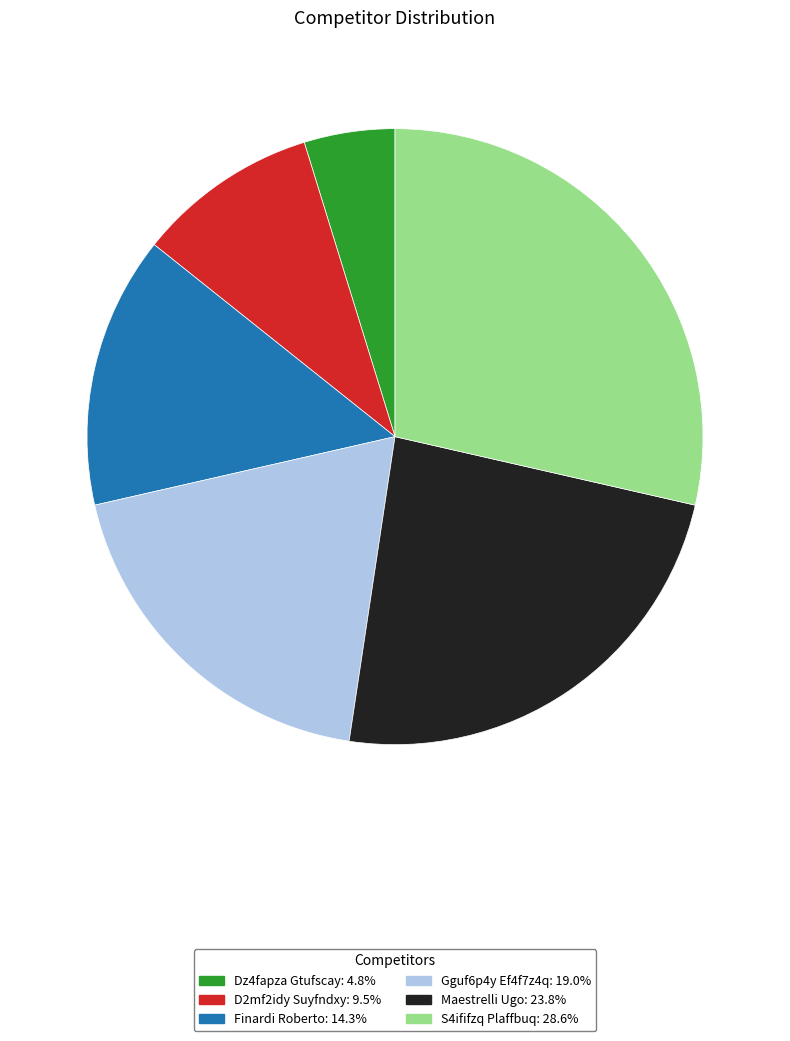

Combined, do Dz4fapza Gtufscay and S4ififzq Plaffbuq account for over 50%?

No